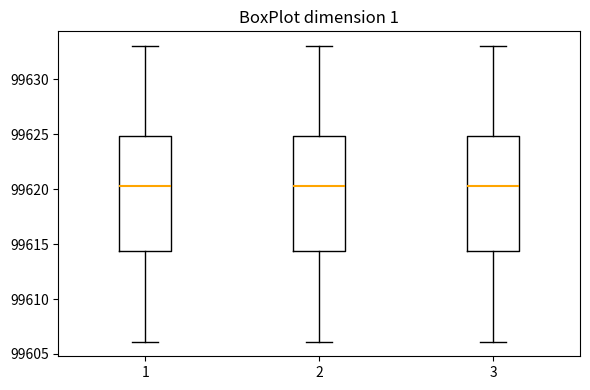

Reading left to right, read every box against the y-axis: the position of its median line, the range the box covers, and the ends of its whiskers. The values are not printed on the chart, so give them approximately, as read against the axis.

1: median 99620.5, box 99614.5 to 99625.0, whiskers 99606.0 to 99633.0
2: median 99620.5, box 99614.5 to 99625.0, whiskers 99606.0 to 99633.0
3: median 99620.5, box 99614.5 to 99625.0, whiskers 99606.0 to 99633.0